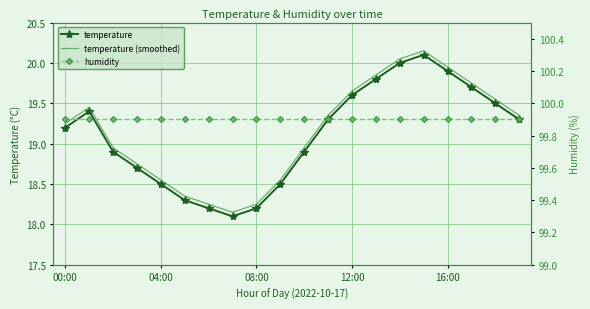

Where does the temperature (smoothed) series first go above 19?

00:00